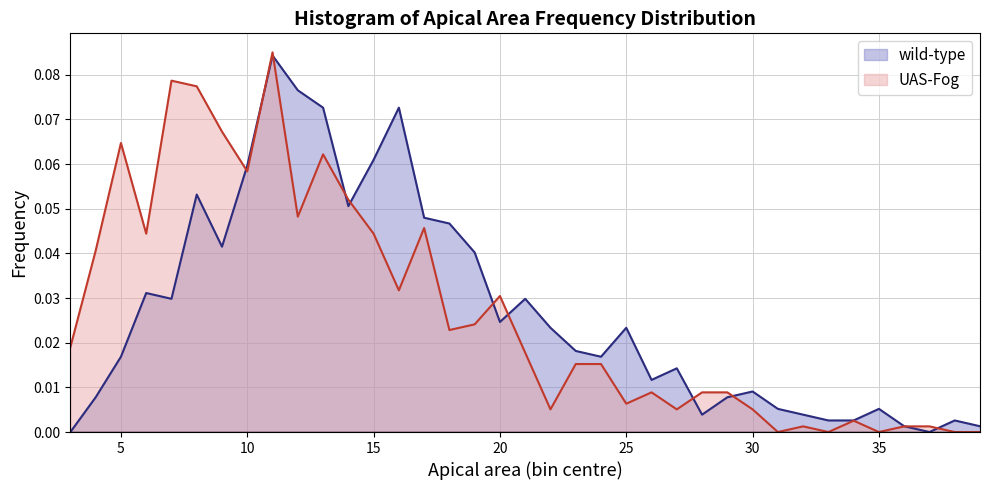

How many interior local valleys does the UAS-Fog series have?

11